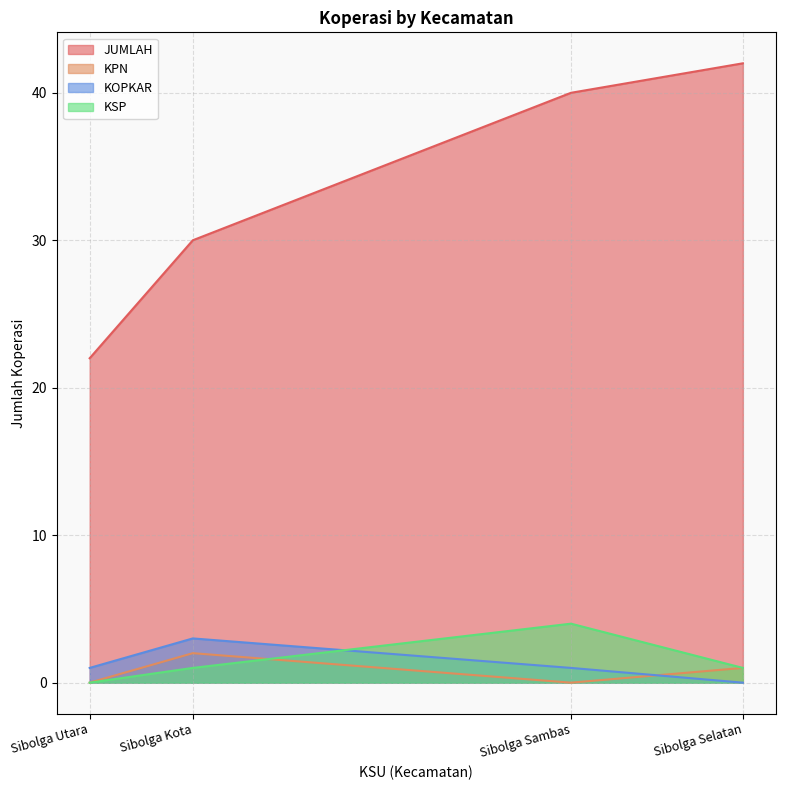

How many times do KSP and KPN cross each other?

1